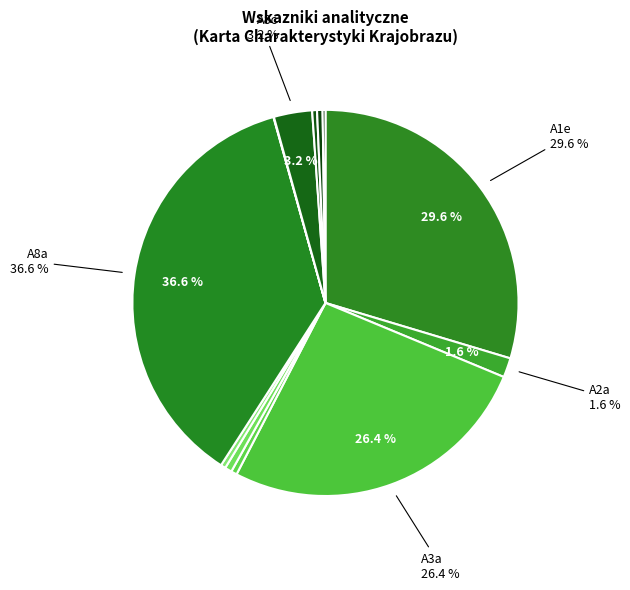

Which category has the biggest portion of the pie?

A8a